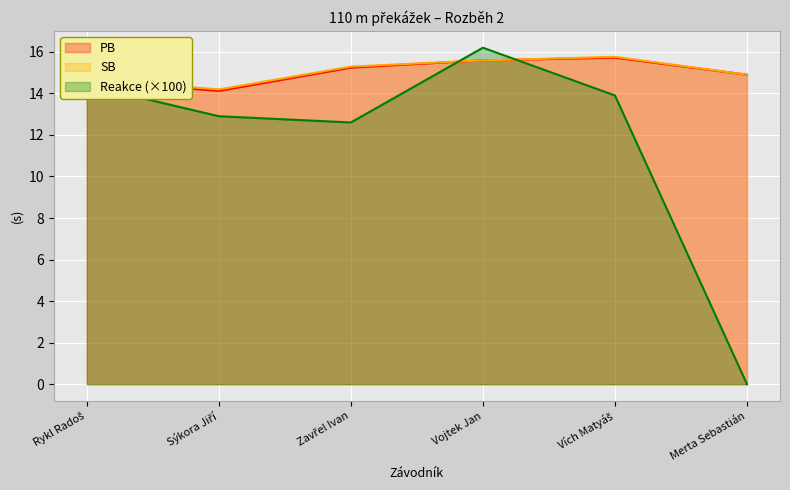

True or false: Reakce has more than 2 points higher than both neighbors.

False